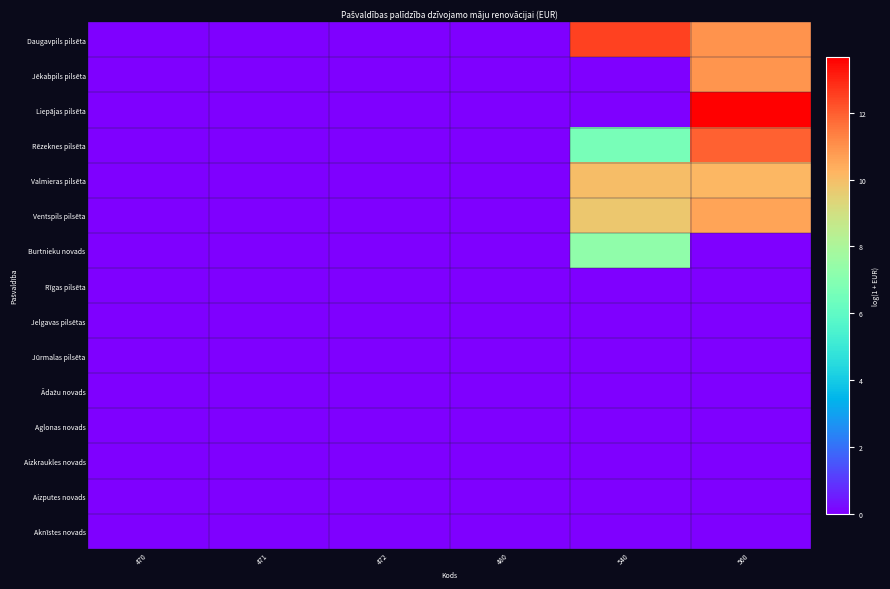

Which series has the widest spread of values?

Liepājas pilsēta